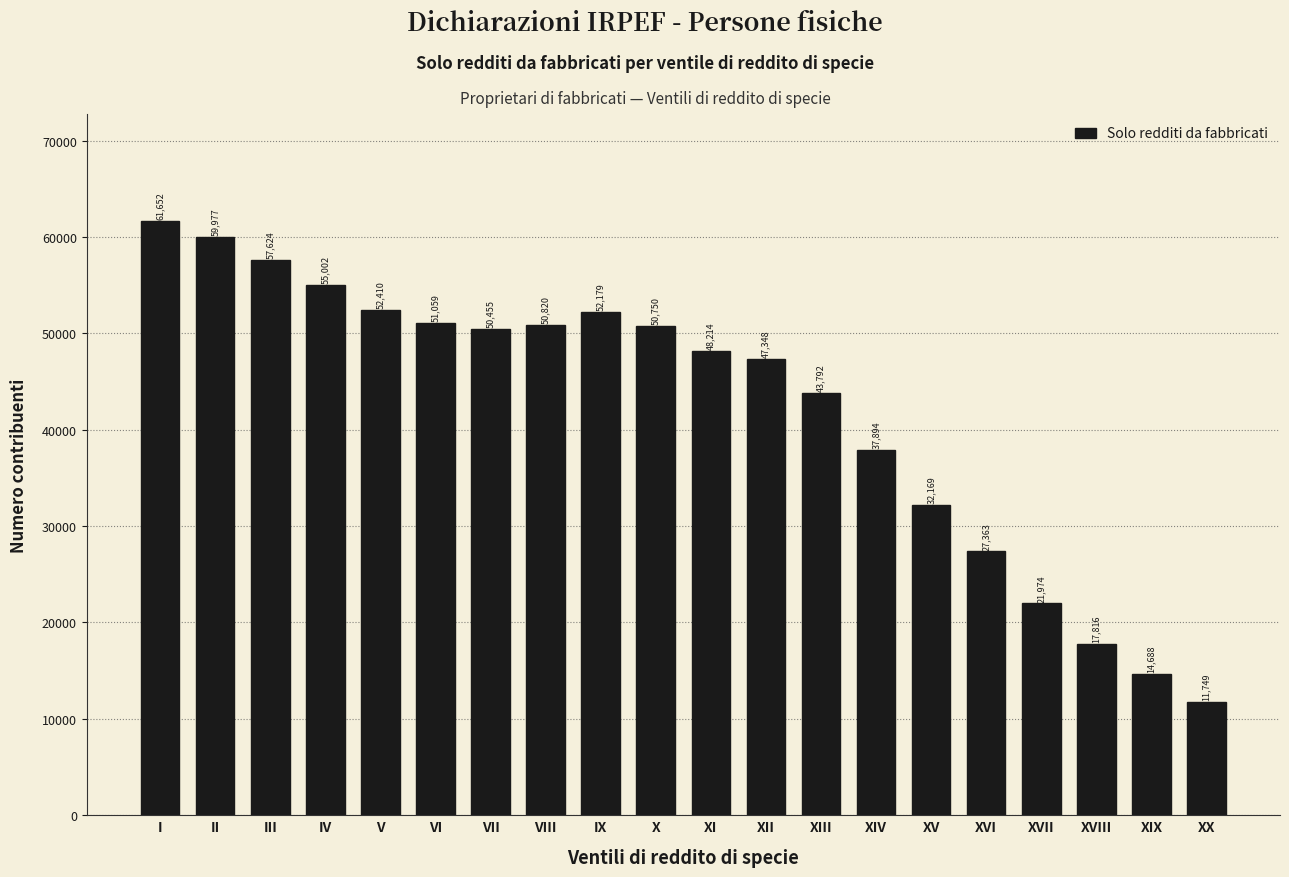

Reading left to right, extract all data points from this chart.

61652	59977	57624	55002	52410	51059	50455	50820	52179	50750	48214	47348	43792	37894	32169	27363	21974	17816	14688	11749